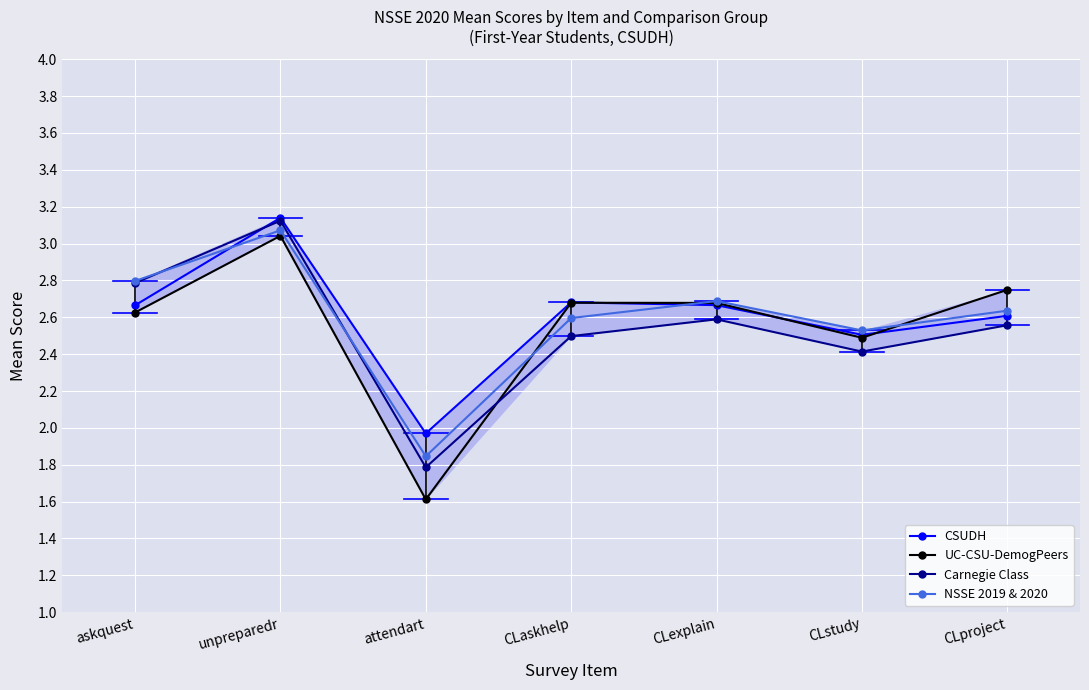

Count the number of categories in the chart.

7